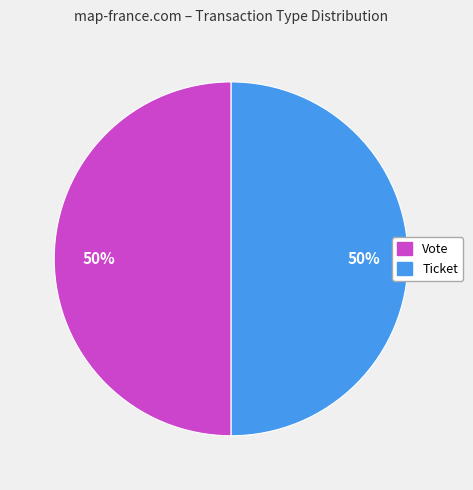

To the nearest percent, what is the average slice percentage?

50%